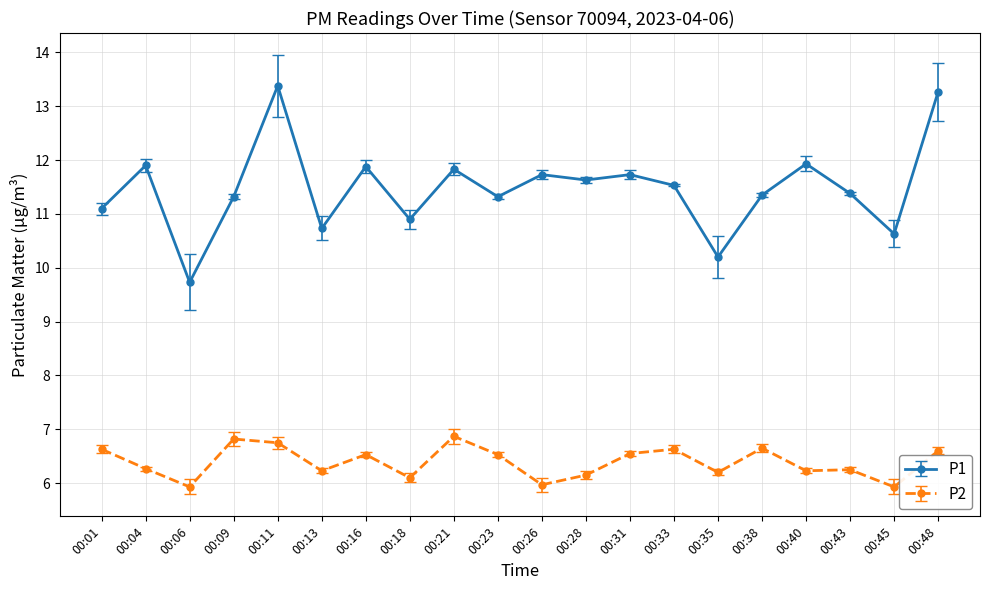

True or false: P2 and P1 intersect in this chart.

False